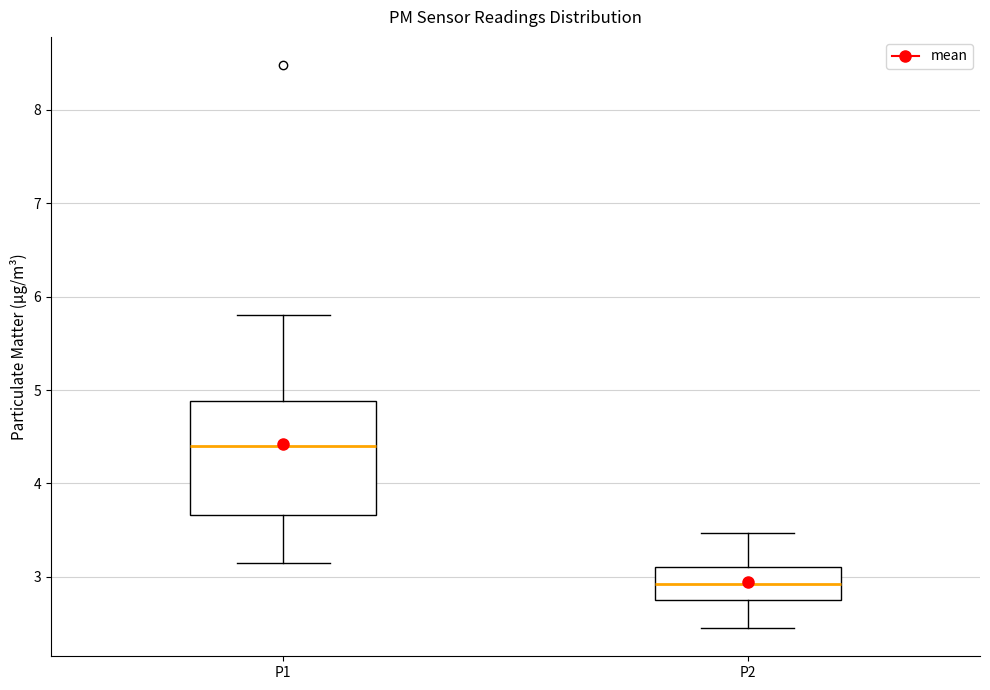

Where is the lower edge of the box for P2 on the y-axis? The values are not printed on the chart, so give them approximately, as read against the axis.

2.8